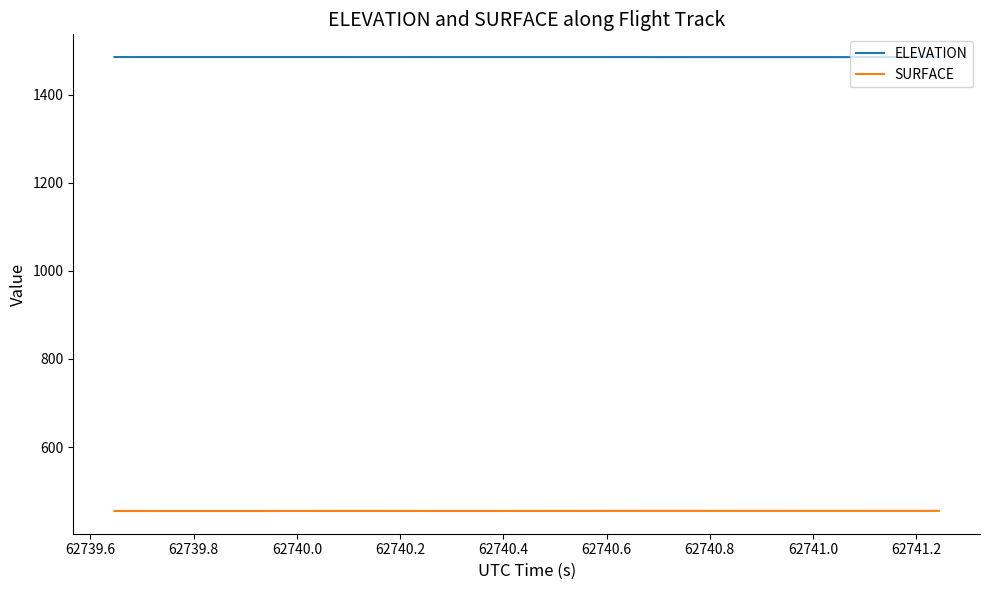

List the series in order of their peak value, lowest first.

SURFACE, ELEVATION